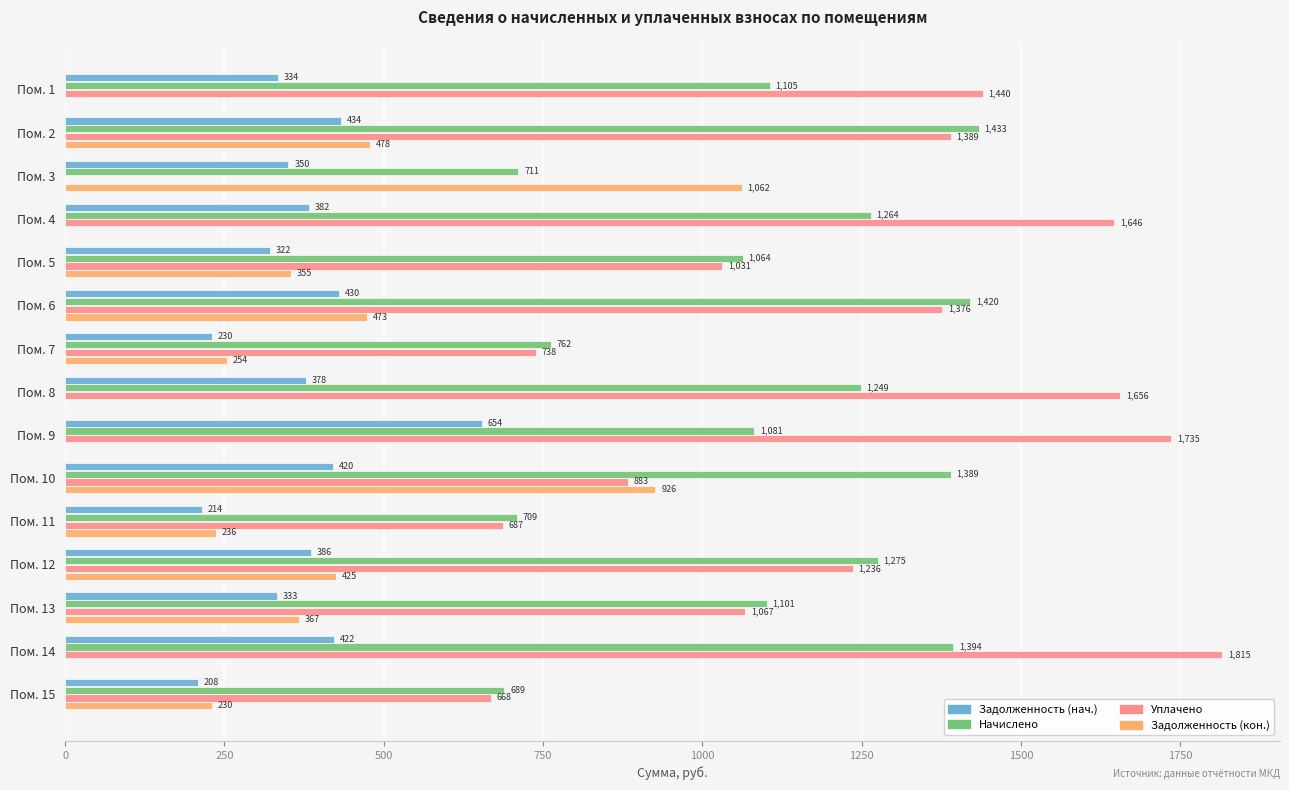

What are all the series names shown in the legend?

Задолженность (нач.), Начислено, Уплачено, Задолженность (кон.)